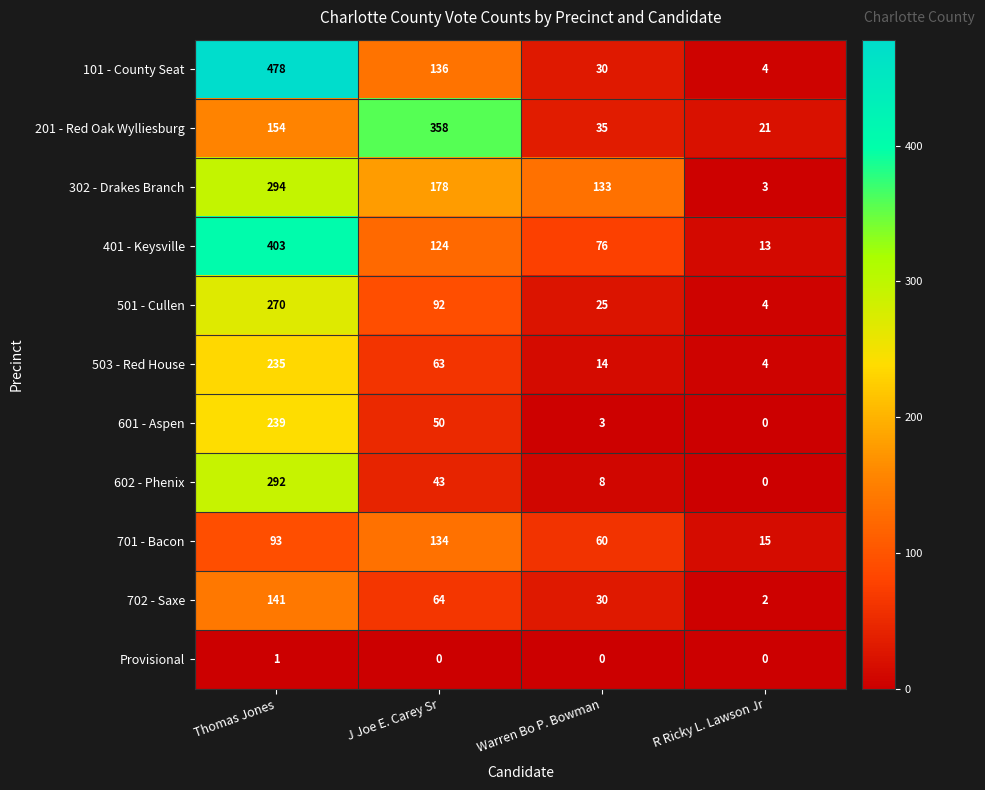

Read the 302 - Drakes Branch value at J Joe E. Carey Sr, to the nearest 10.

180